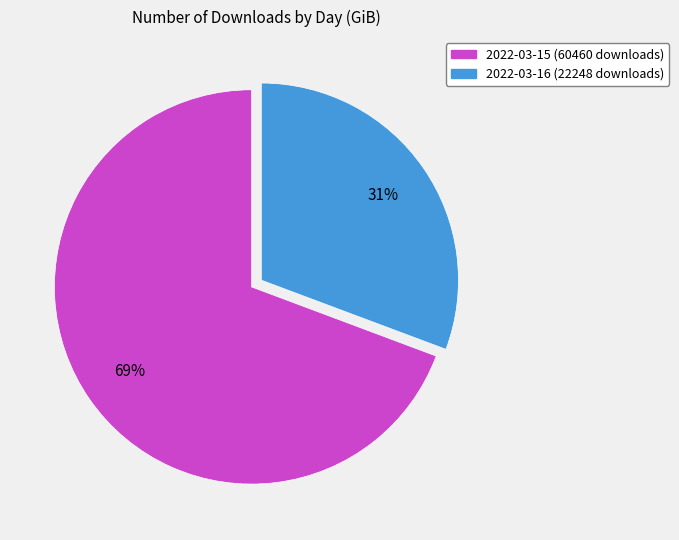

Count the number of slices in the pie.

2